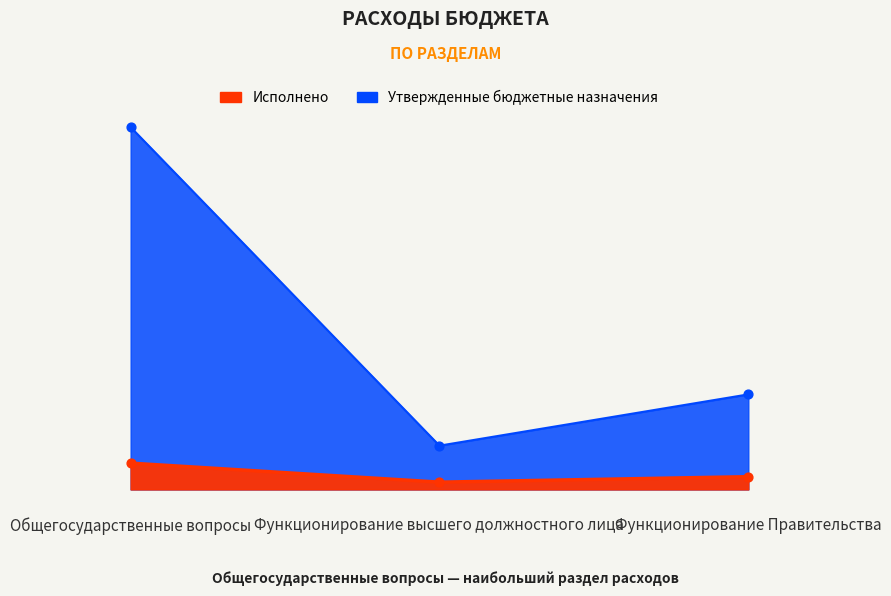

At which category is the sum across all series the highest?

Общегосударственные вопросы